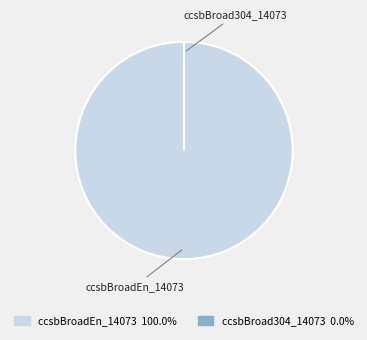

Is it true that ccsbBroadEn_14073 is 100% of the pie?

True